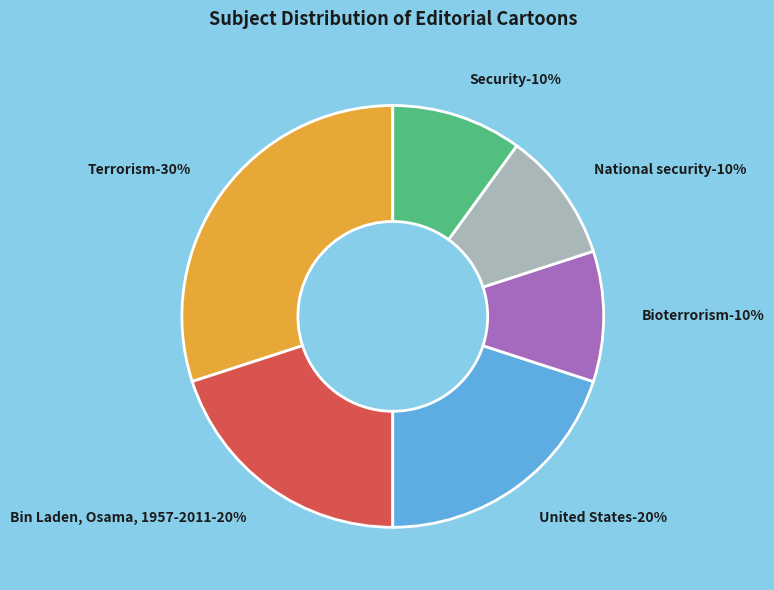

To the nearest percent, what is the difference between the largest and smallest slice percentages?

20%